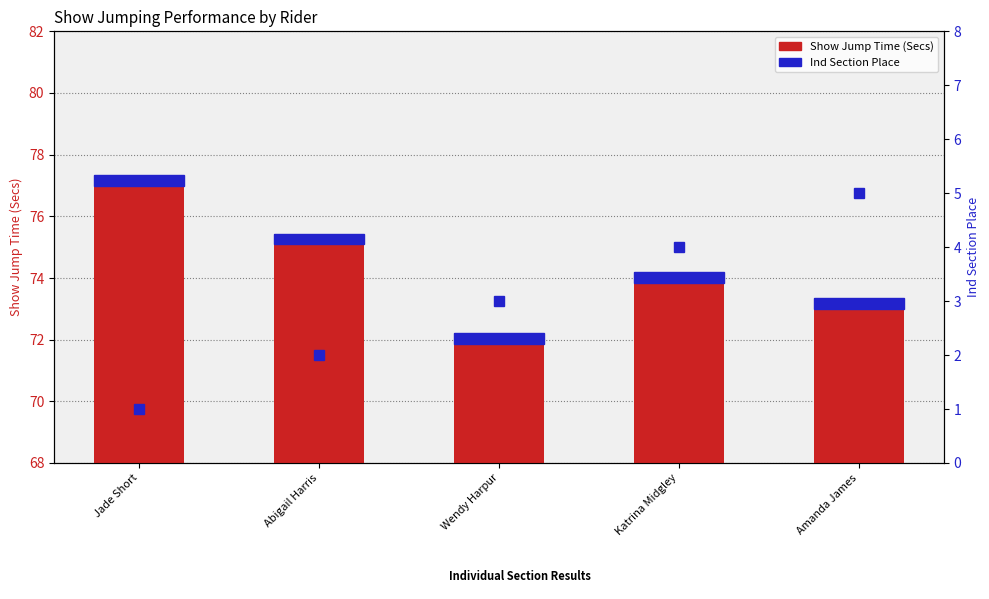

Where is the data nearest to the value 74?

Katrina Midgley